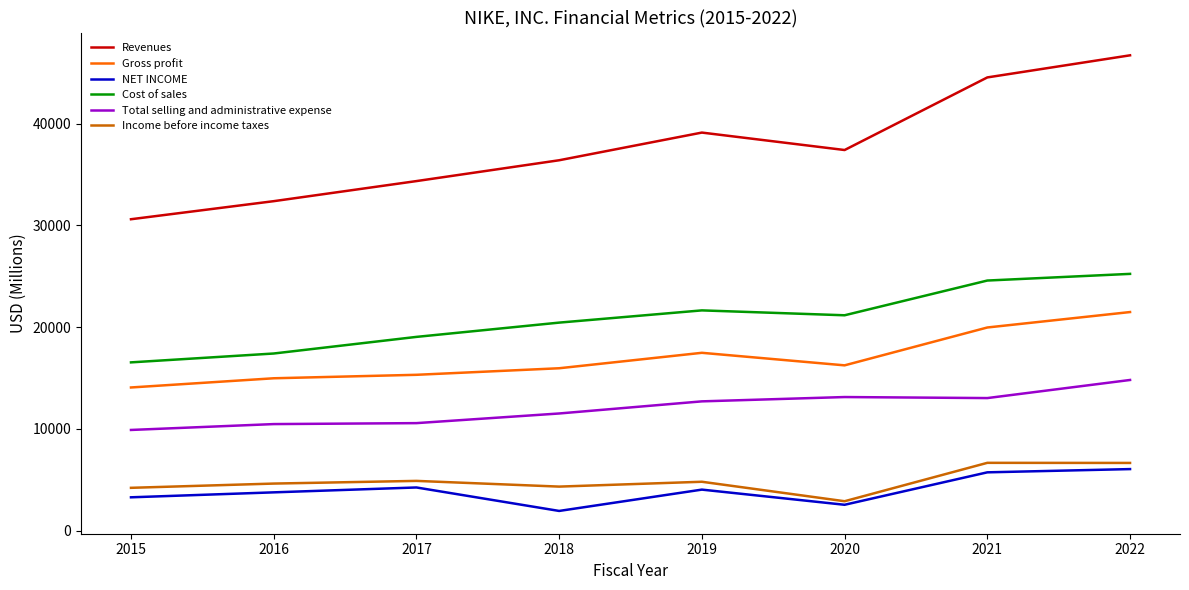

List the labels in order of Revenues value, smallest first.

2015, 2016, 2017, 2018, 2020, 2019, 2021, 2022